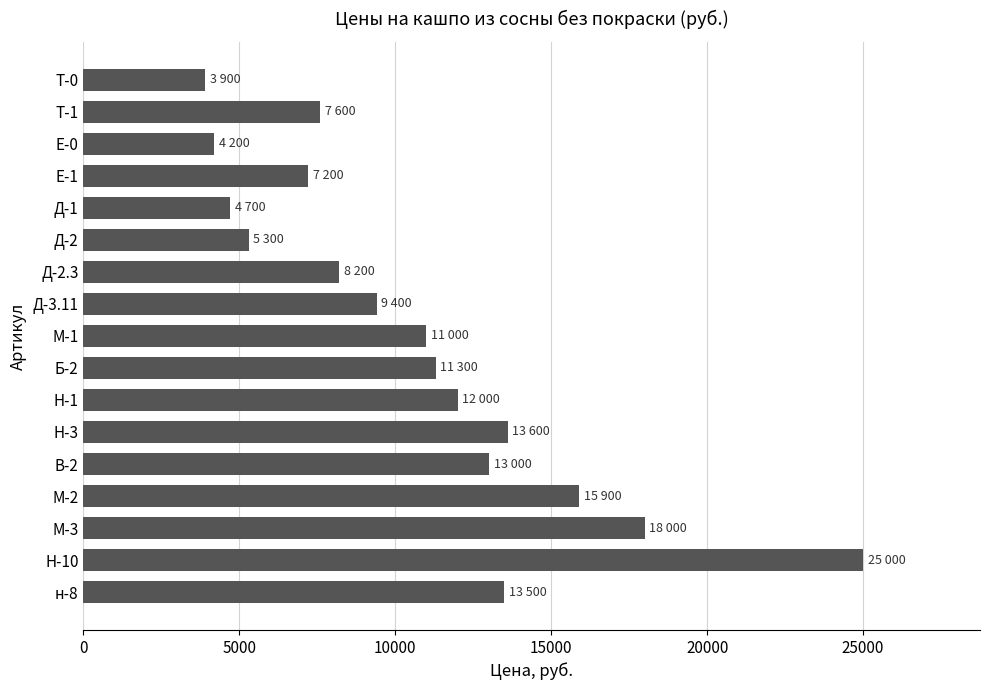

What is the maximum value shown in the chart?

25000